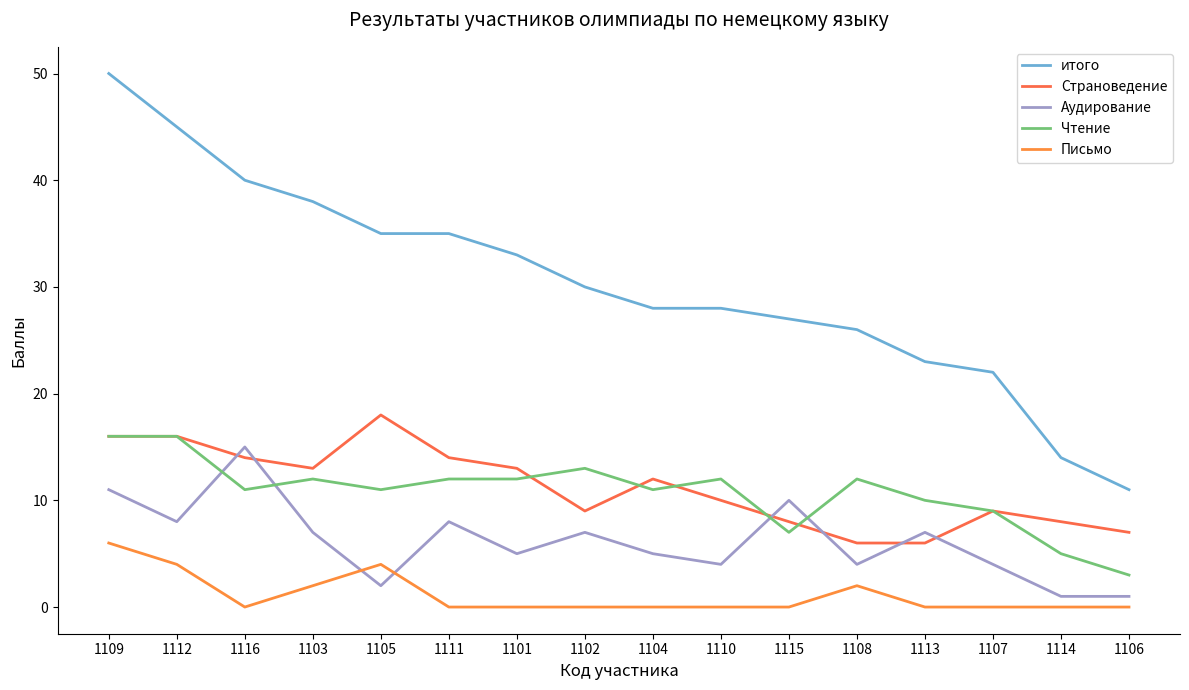

Reading left to right, transcribe all the data shown in this chart.

итого: 1109=50	1112=45	1116=40	1103=38	1105=35	1111=35	1101=33	1102=30	1104=28	1110=28	1115=27	1108=26	1113=23	1107=22	1114=14	1106=11
Страноведение: 1109=16	1112=16	1116=14	1103=13	1105=18	1111=14	1101=13	1102=9	1104=12	1110=10	1115=8	1108=6	1113=6	1107=9	1114=8	1106=7
Аудирование: 1109=11	1112=8	1116=15	1103=7	1105=2	1111=8	1101=5	1102=7	1104=5	1110=4	1115=10	1108=4	1113=7	1107=4	1114=1	1106=1
Чтение: 1109=16	1112=16	1116=11	1103=12	1105=11	1111=12	1101=12	1102=13	1104=11	1110=12	1115=7	1108=12	1113=10	1107=9	1114=5	1106=3
Письмо: 1109=6	1112=4	1116=0	1103=2	1105=4	1111=0	1101=0	1102=0	1104=0	1110=0	1115=0	1108=2	1113=0	1107=0	1114=0	1106=0